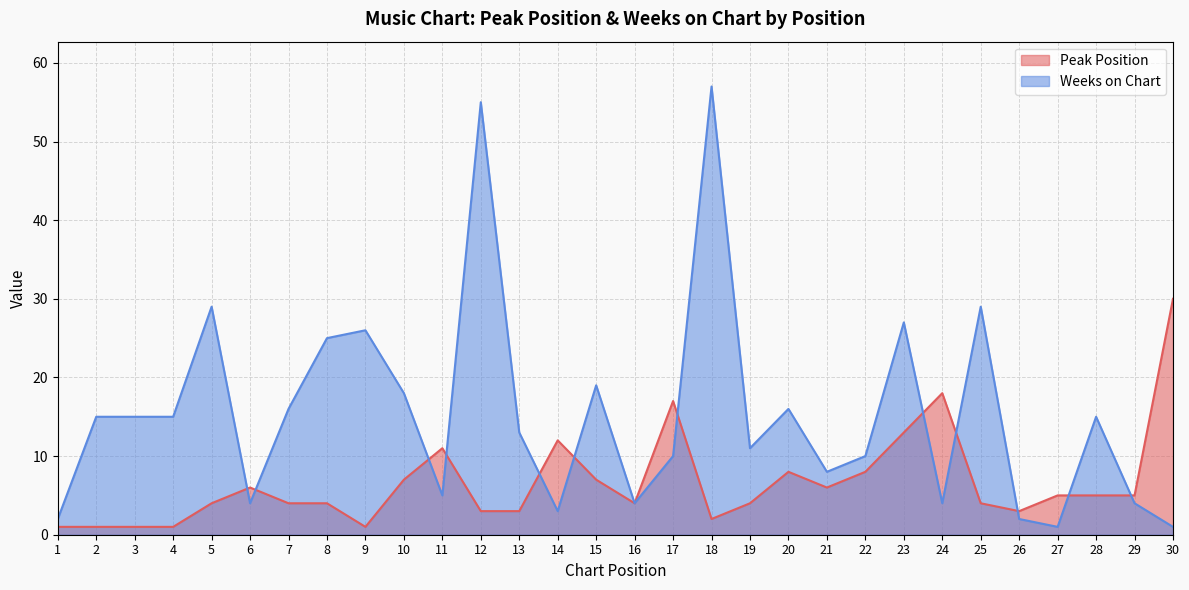

How many interior local valleys does the Weeks on Chart series have?

8